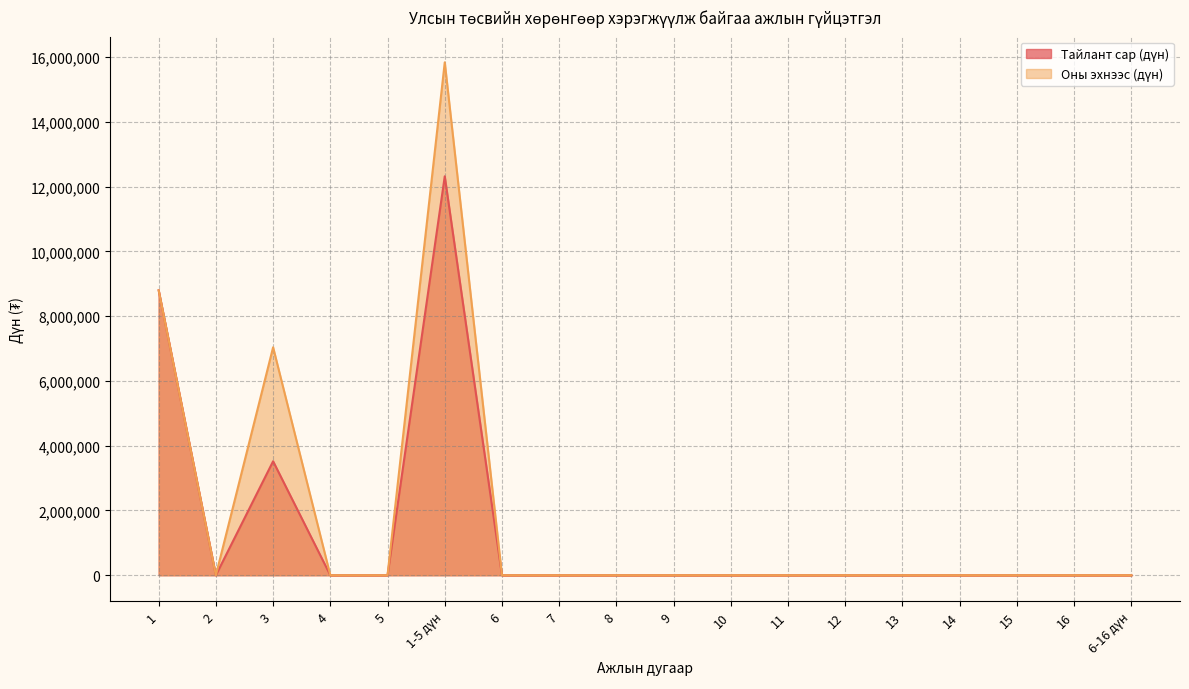

List the labels in order of Оны эхнээс (дүн) value, smallest first.

2, 4, 5, 6, 7, 8, 9, 10, 11, 12, 13, 14, 15, 16, 6-16 дүн, 3, 1, 1-5 дүн